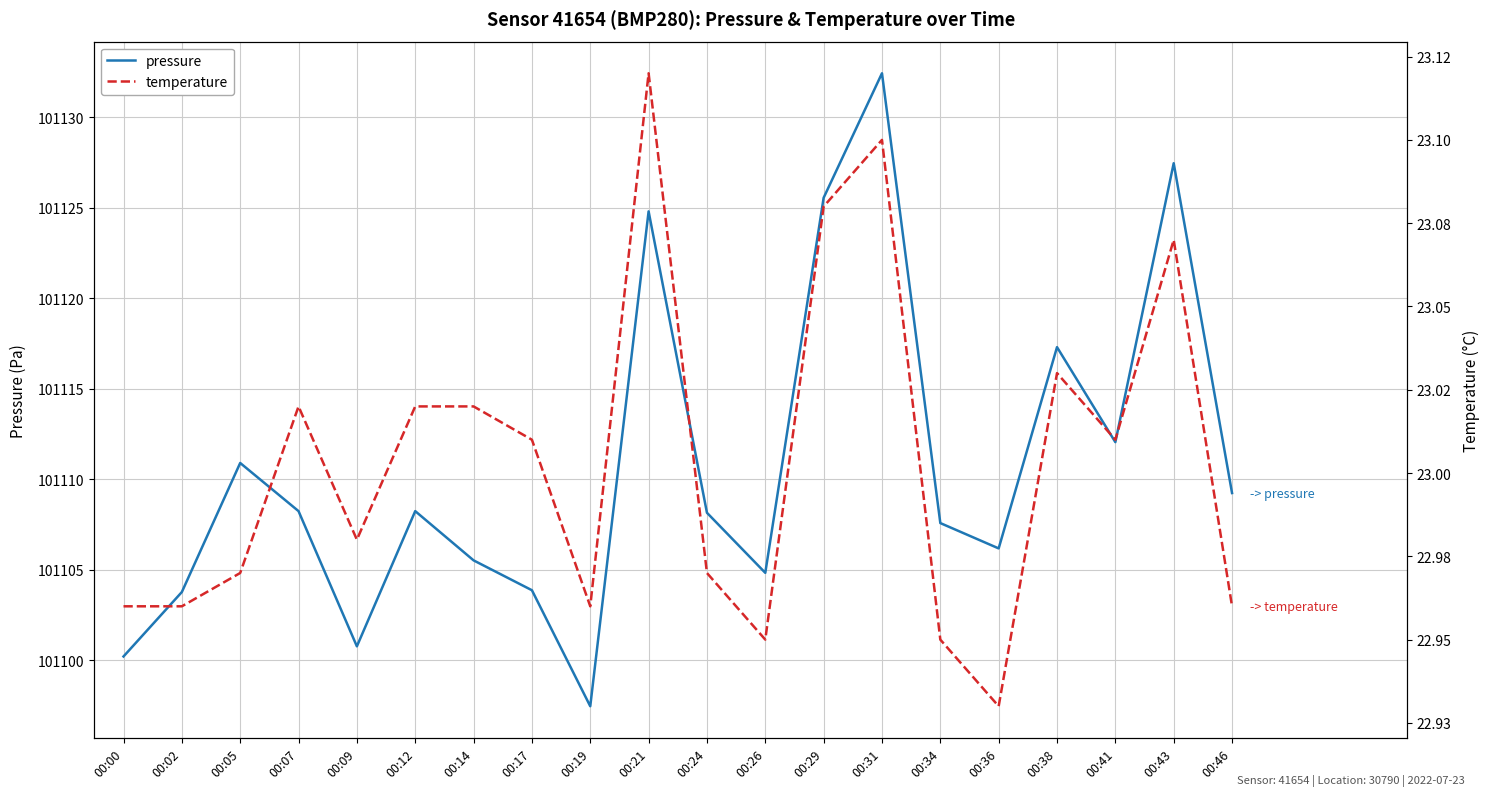

True or false: temperature has a value of 6.2 at 00:07.

False